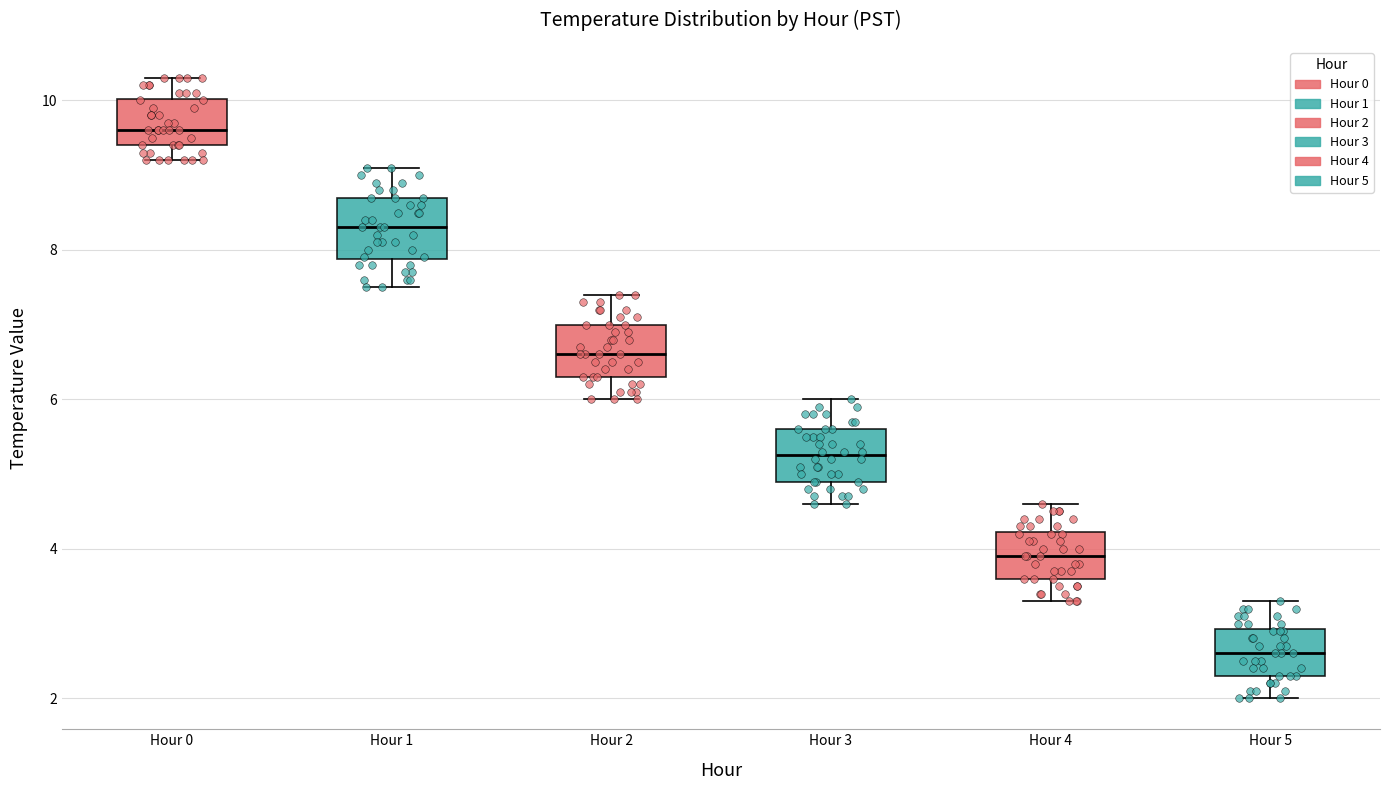

Which box's median line is the highest?

Hour 0